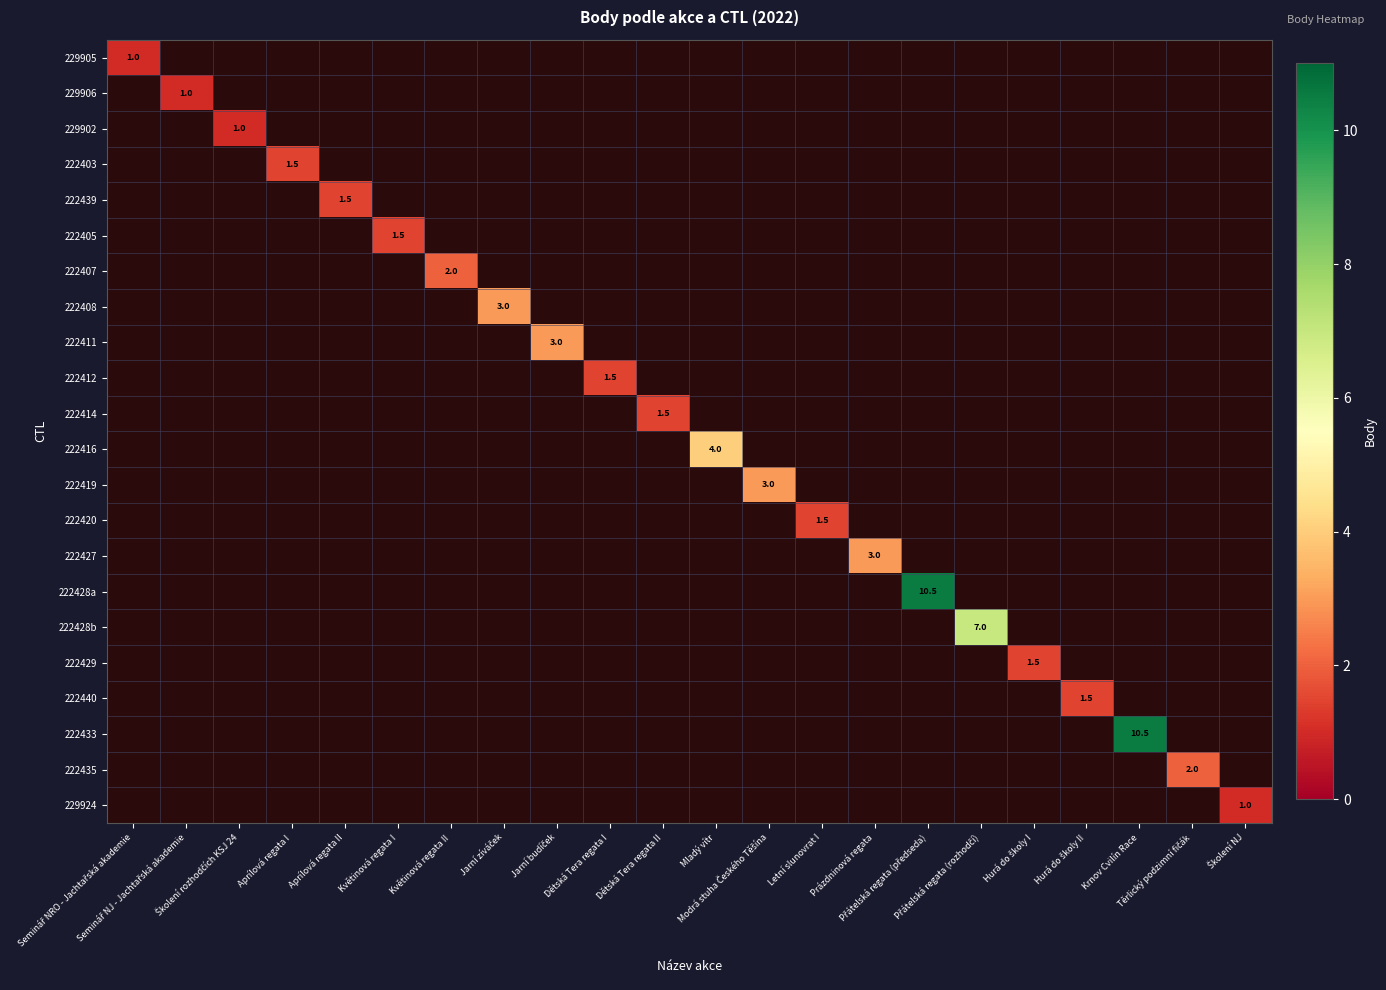

How many values in 222440 are above zero?

1